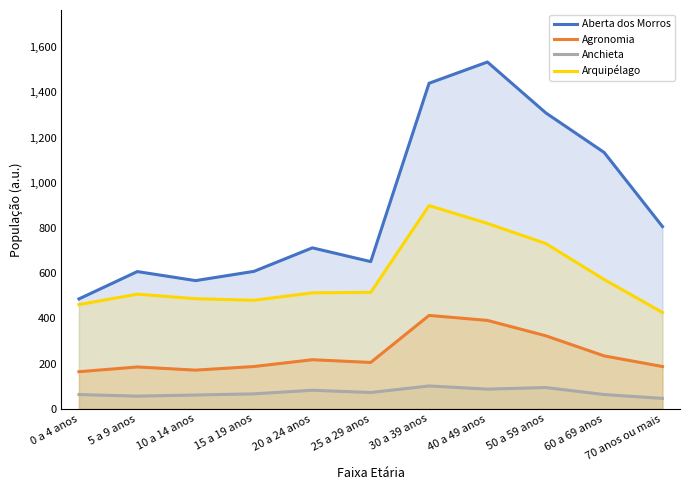

What are all the series names shown in the legend?

Aberta dos Morros, Agronomia, Anchieta, Arquipélago